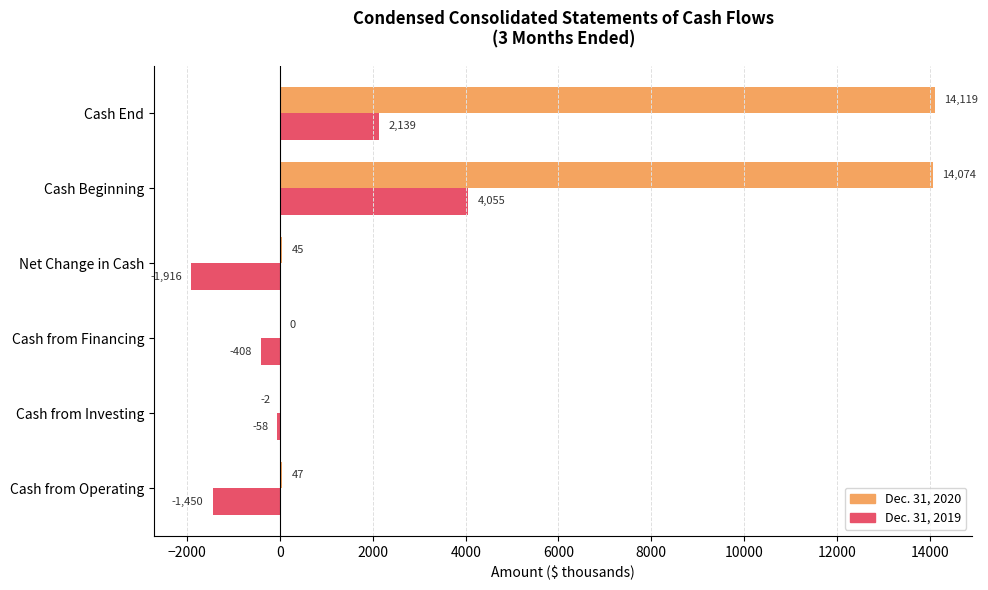

What is the average value of the Dec. 31, 2019 series?

394